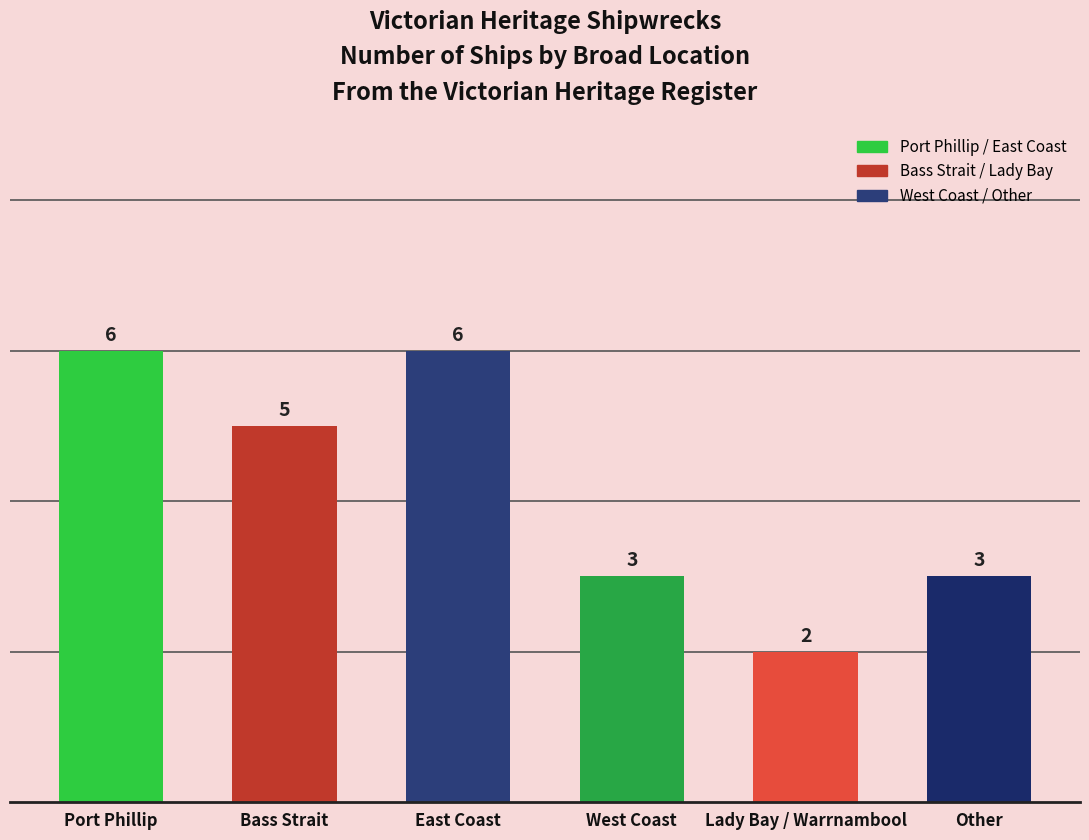

Which label corresponds to the smallest value in the chart?

Lady Bay / Warrnambool